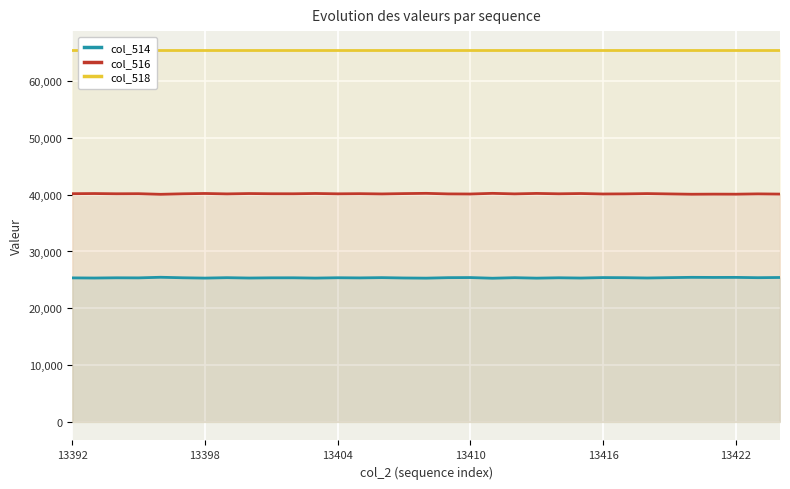

List the series in order of their overall mean, highest first.

col_518, col_516, col_514